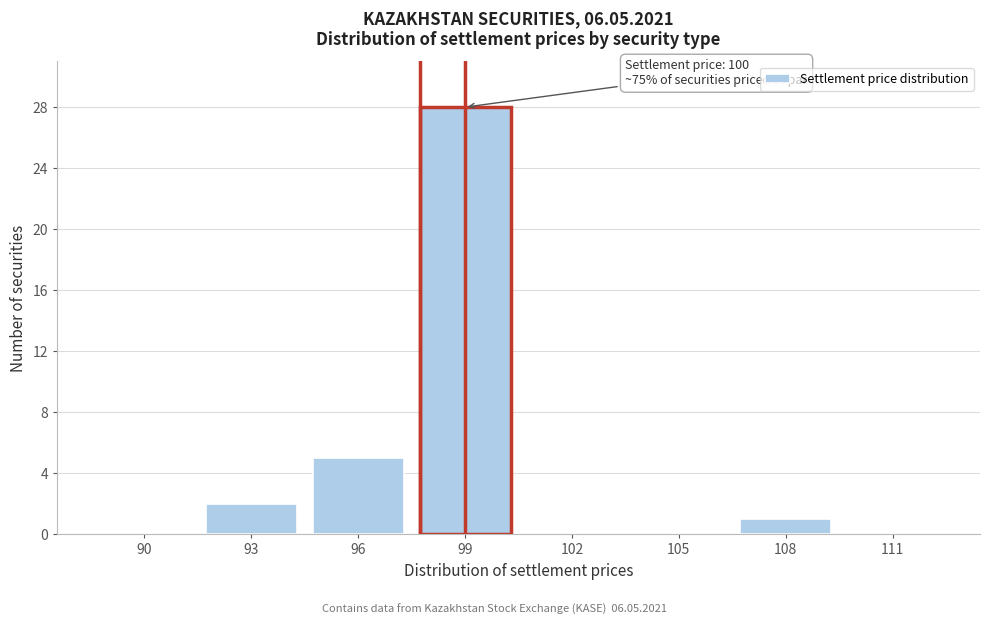

Reading left to right, list all the values displayed in this chart.

90=0	93=2	96=5	99=28	102=0	105=0	108=1	111=0